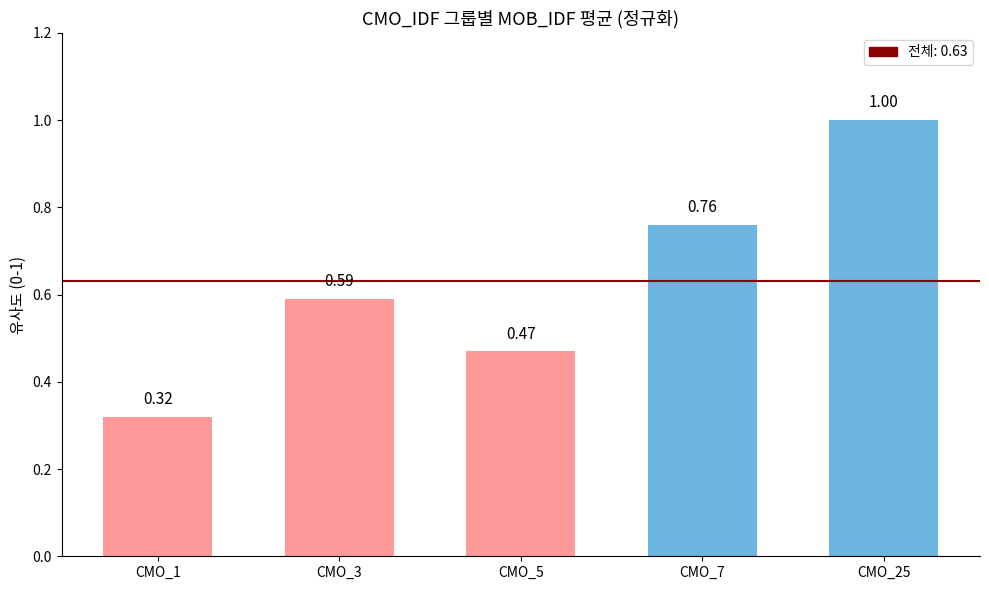

What is the sum of all values?

3.1